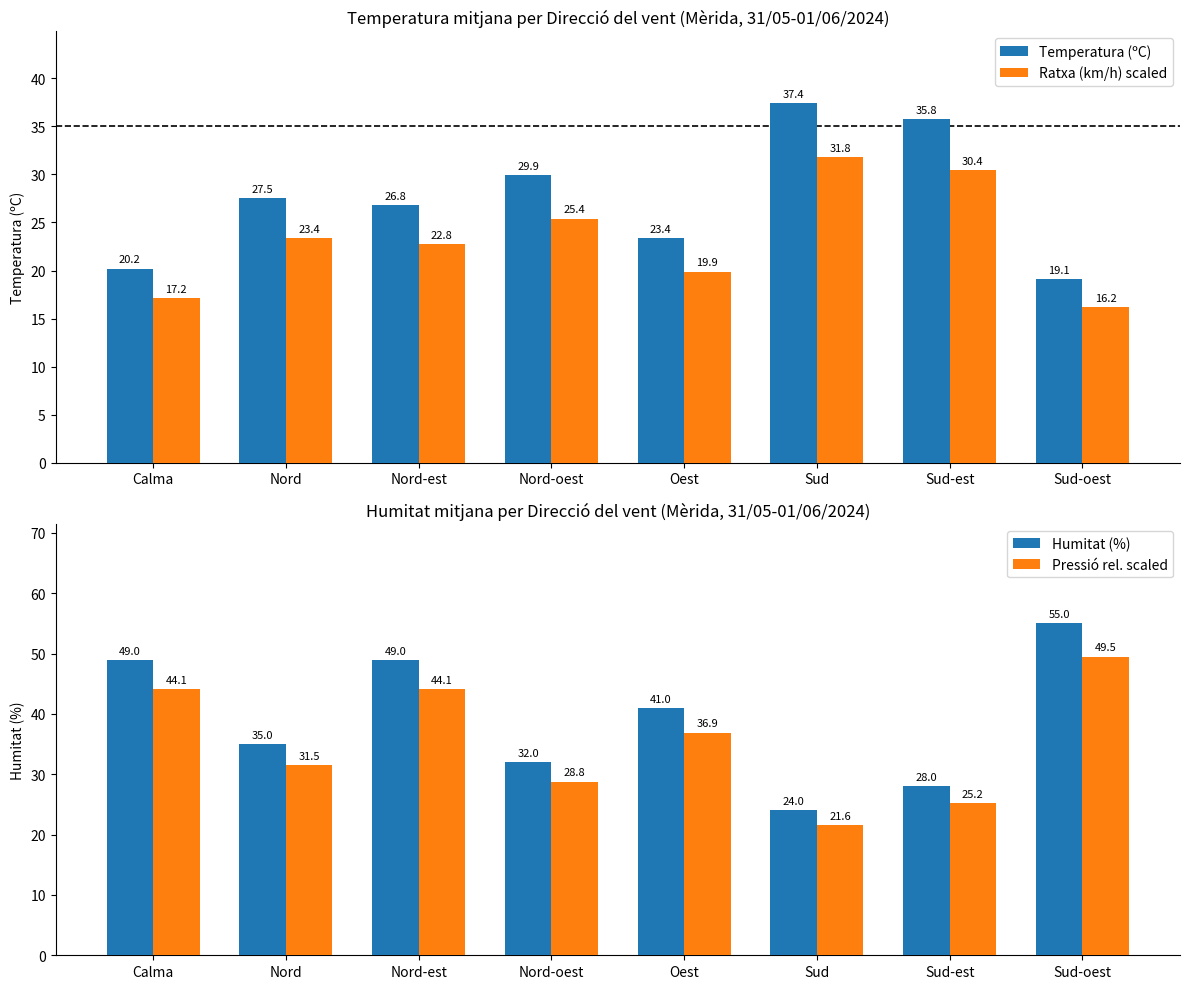

What is the sum of all Humitat (%) values?

313.0